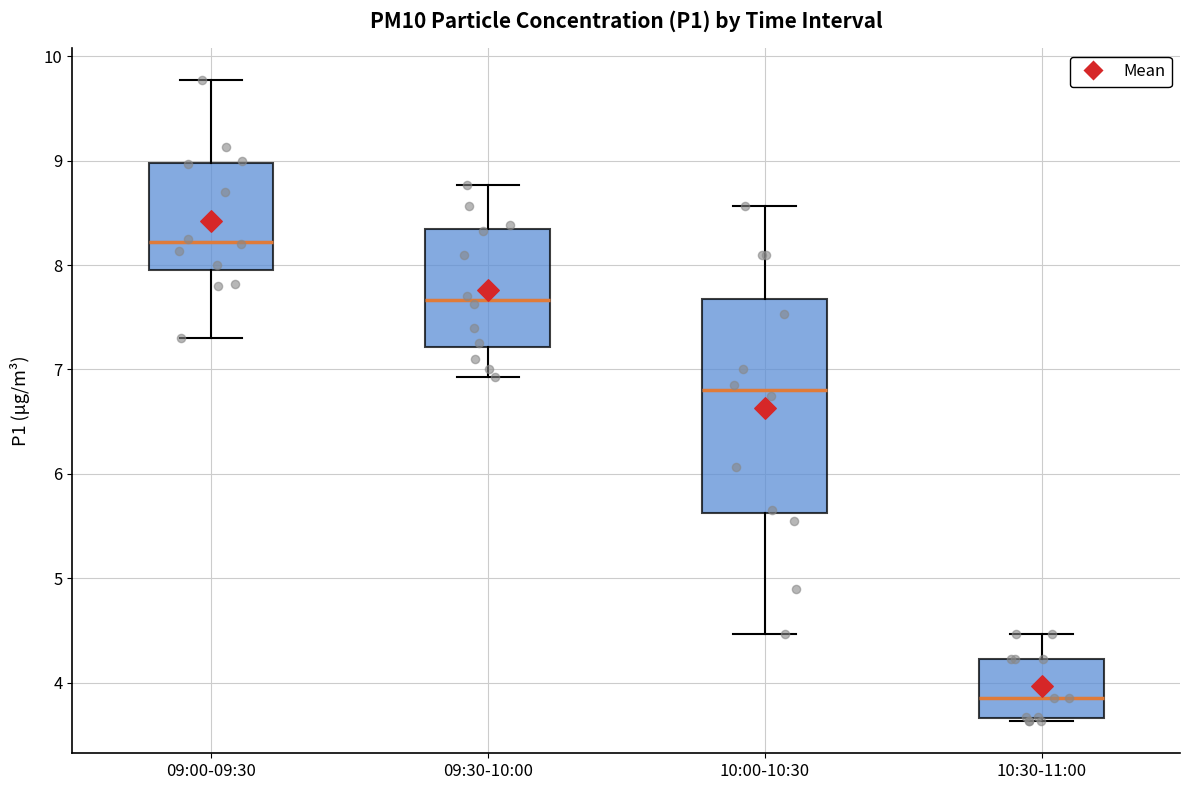

Reading left to right, read every box against the y-axis: the position of its median line, the range the box covers, and the ends of its whiskers. The values are not printed on the chart, so give them approximately, as read against the axis.

09:00-09:30: median 8.2, box 8.0 to 9.0, whiskers 7.3 to 9.8
09:30-10:00: median 7.7, box 7.2 to 8.3, whiskers 6.9 to 8.8
10:00-10:30: median 6.8, box 5.6 to 7.7, whiskers 4.5 to 8.6
10:30-11:00: median 3.9, box 3.7 to 4.2, whiskers 3.6 to 4.5